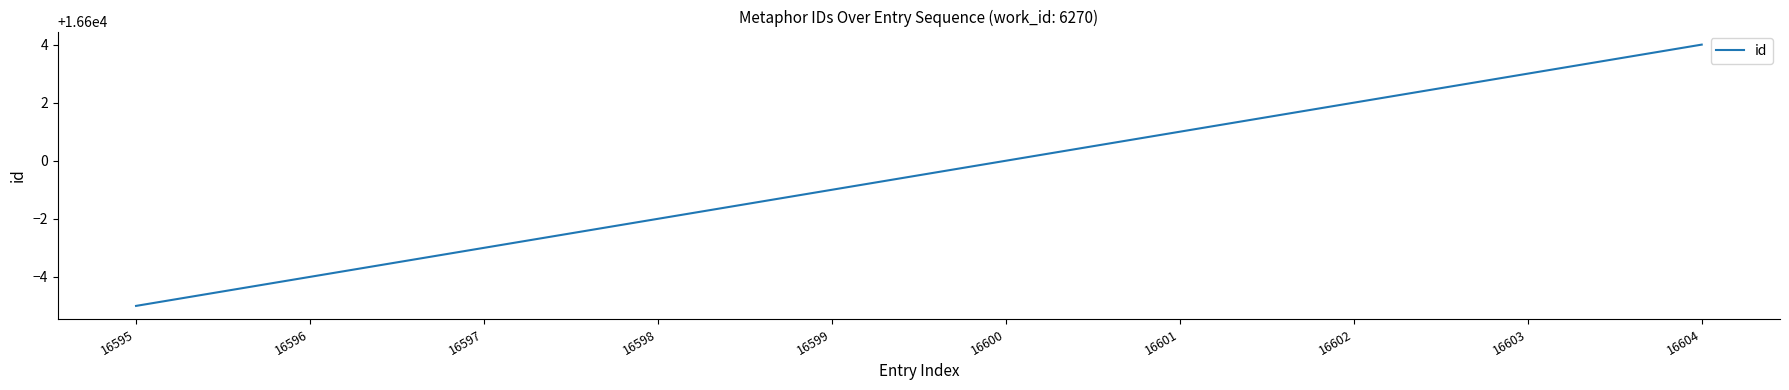

What is the change in value from 16595 to 16596?

+1